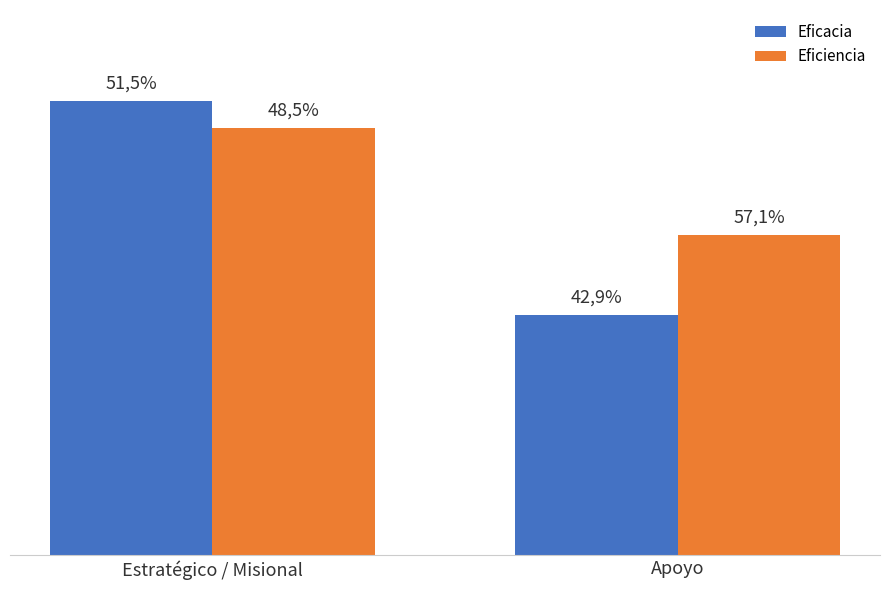

Are the bars horizontal?

No